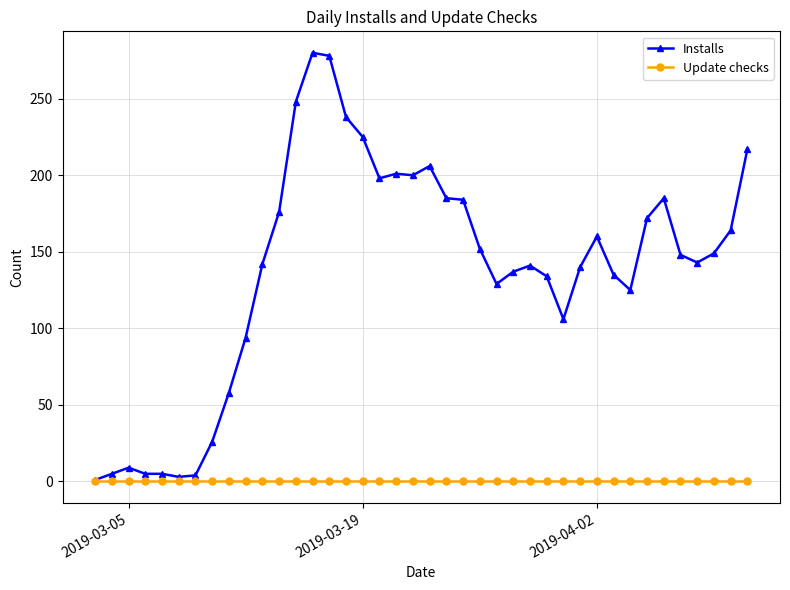

What is the greatest value displayed?

280